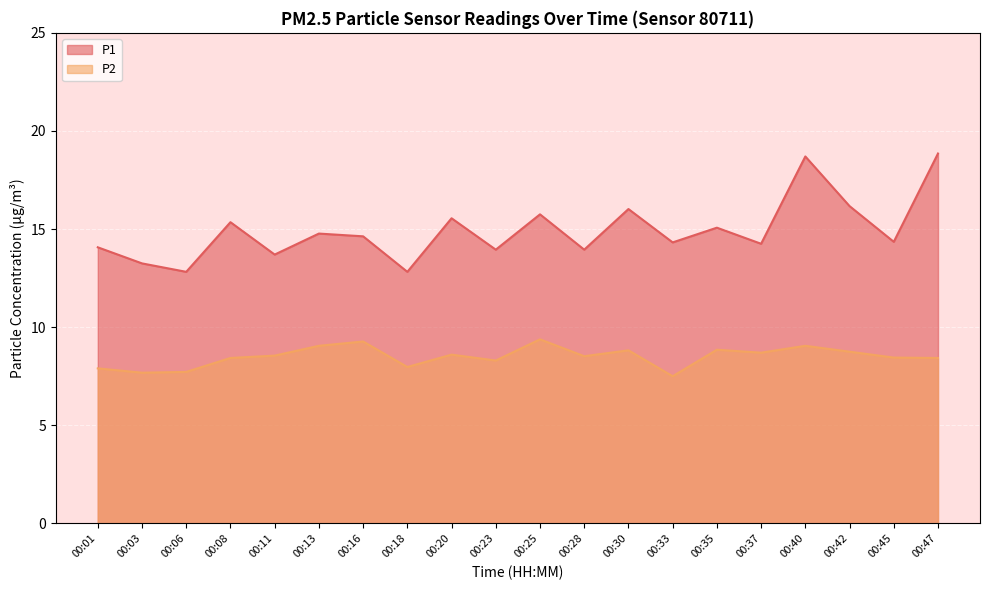

Reading left to right, what are all the values shown in this chart?

P1: 14.1	13.2	12.8	15.3	13.7	14.8	14.6	12.8	15.6	13.9	15.8	13.9	16.0	14.3	15.1	14.2	18.7	16.2	14.3	18.9
P2: 7.9	7.7	7.7	8.4	8.6	9.1	9.3	8.0	8.6	8.3	9.4	8.5	8.8	7.5	8.8	8.7	9.1	8.8	8.4	8.4